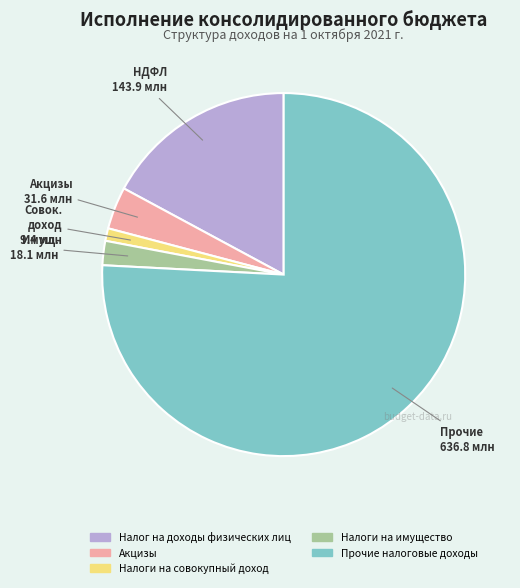

Which category has the smallest portion of the pie?

Налоги на совокупный доход